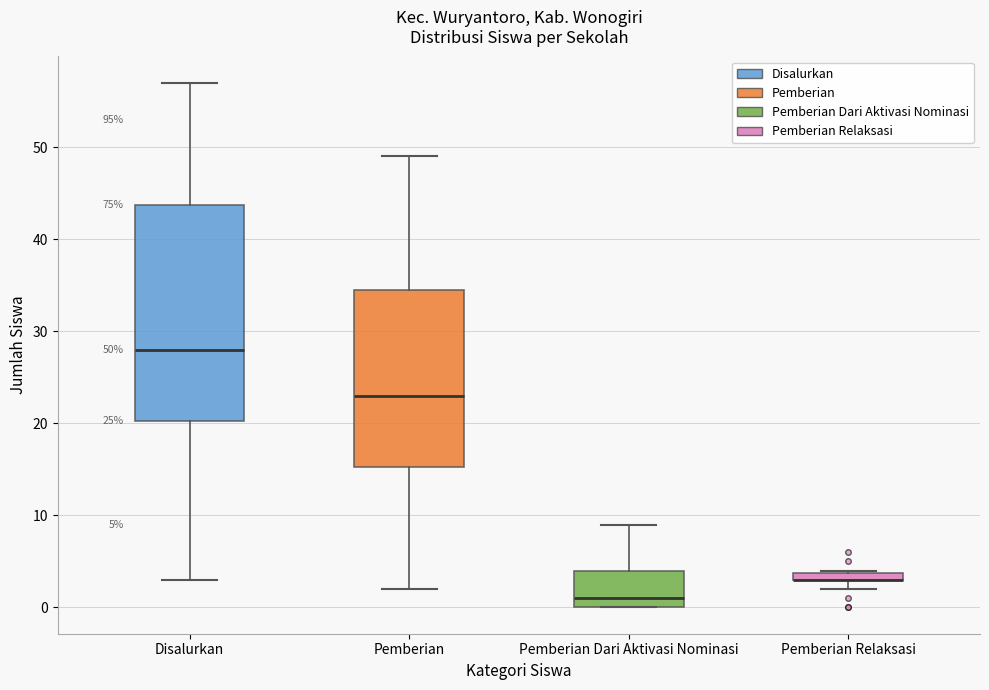

Which box is the tallest, from its lower edge to its upper edge?

Disalurkan